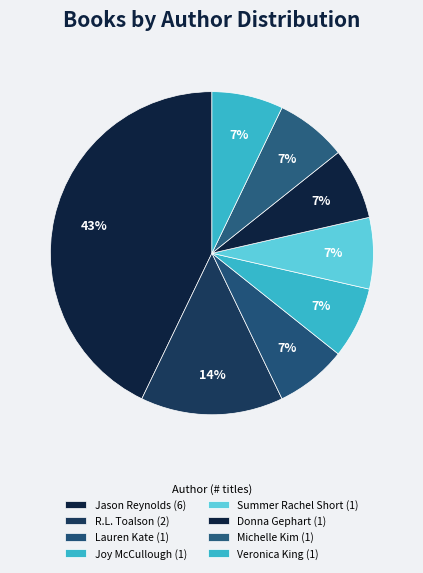

Which category has the biggest portion of the pie?

Jason Reynolds (403685768)